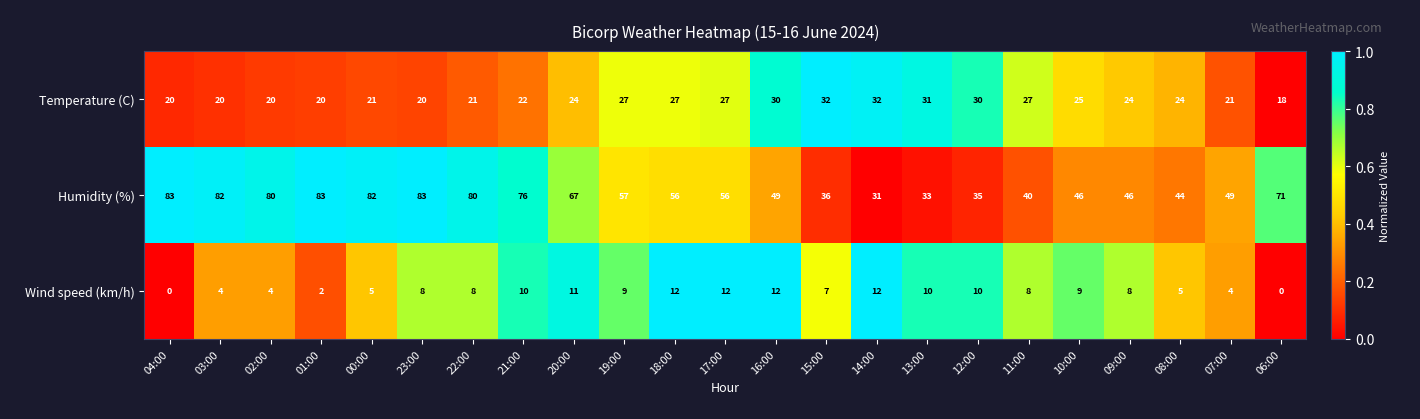

Rank the series by their average value, from highest to lowest.

Humidity (%), Temperature (C), Wind speed (km/h)